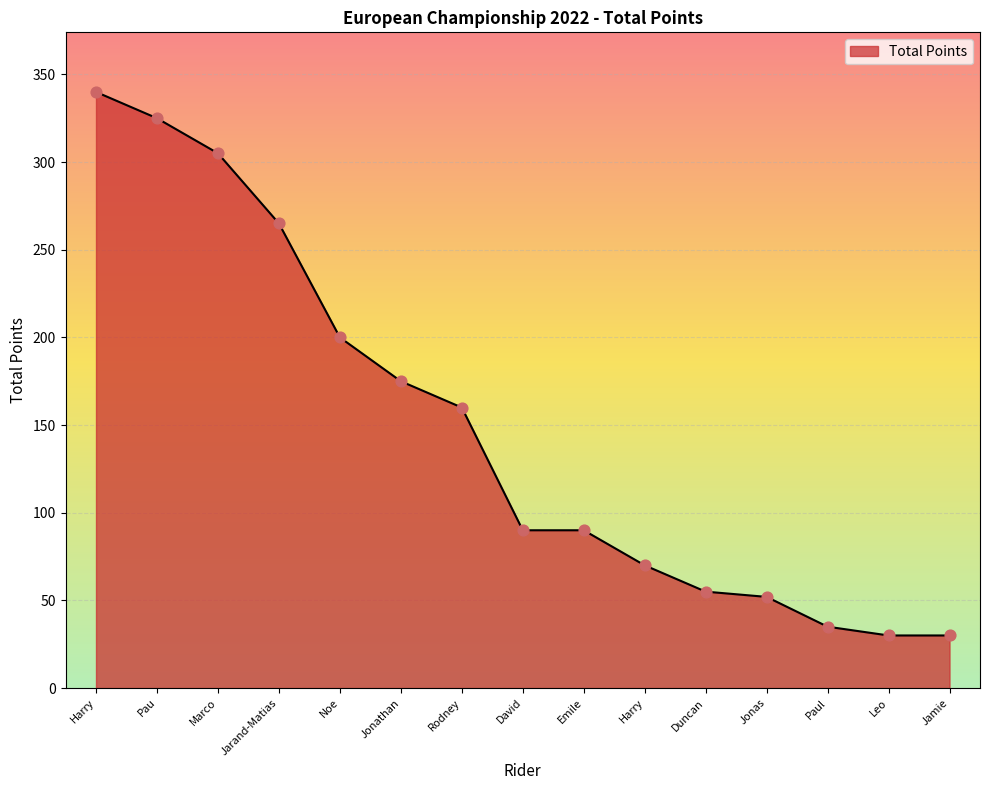

How many lines are shown in the chart?

1